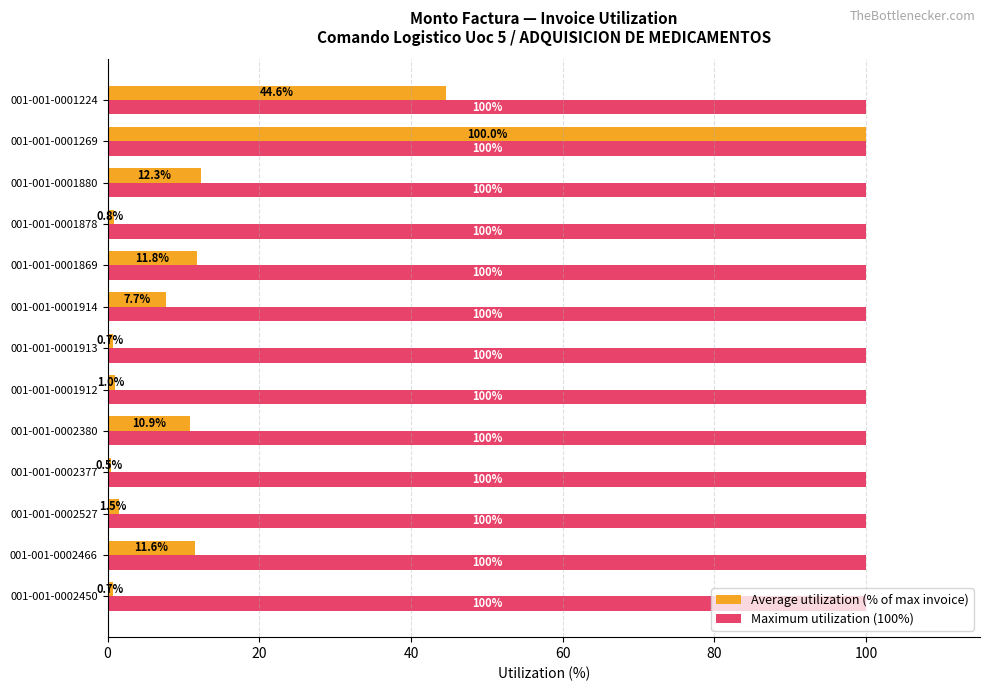

What is the average value of the Average utilization (% of max invoice) series?

15.7